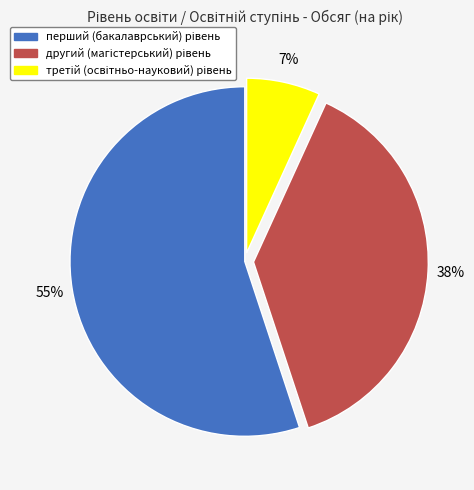

To the nearest percent, what is the difference between the largest and smallest slice percentages?

48%